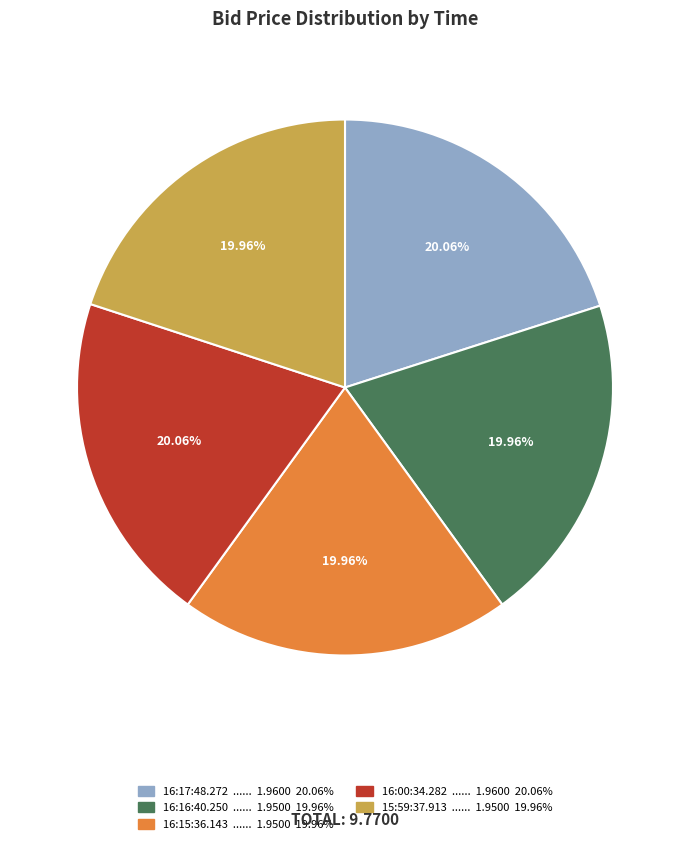

Approximately how many times larger is the value at 16:16:40.250 ...... 1.9500 19.96% compared to 15:59:37.913 ...... 1.9500 19.96%?

1.0